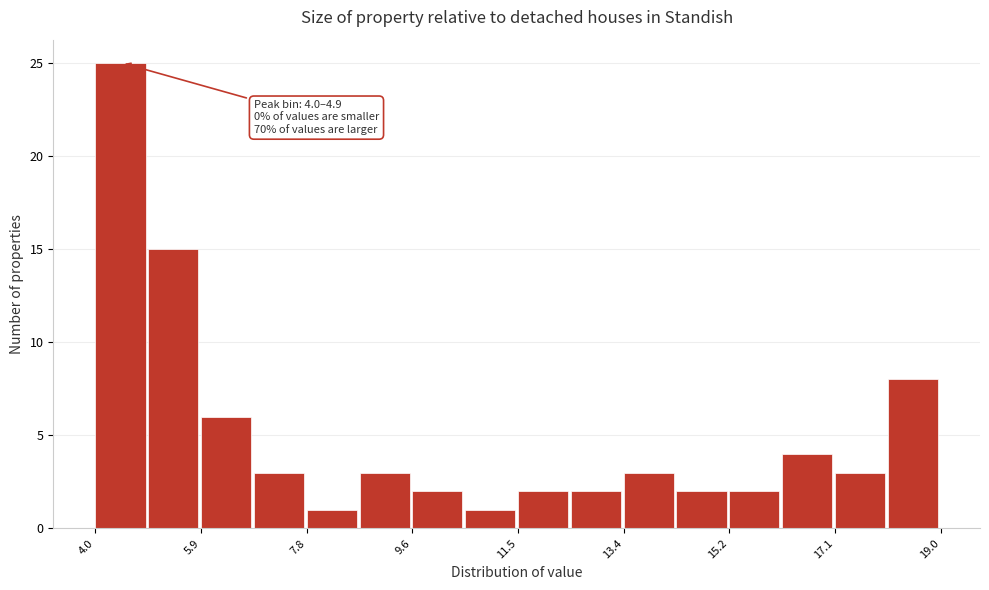

Which range on the x-axis has the tallest bar?

4.0 to 5.0